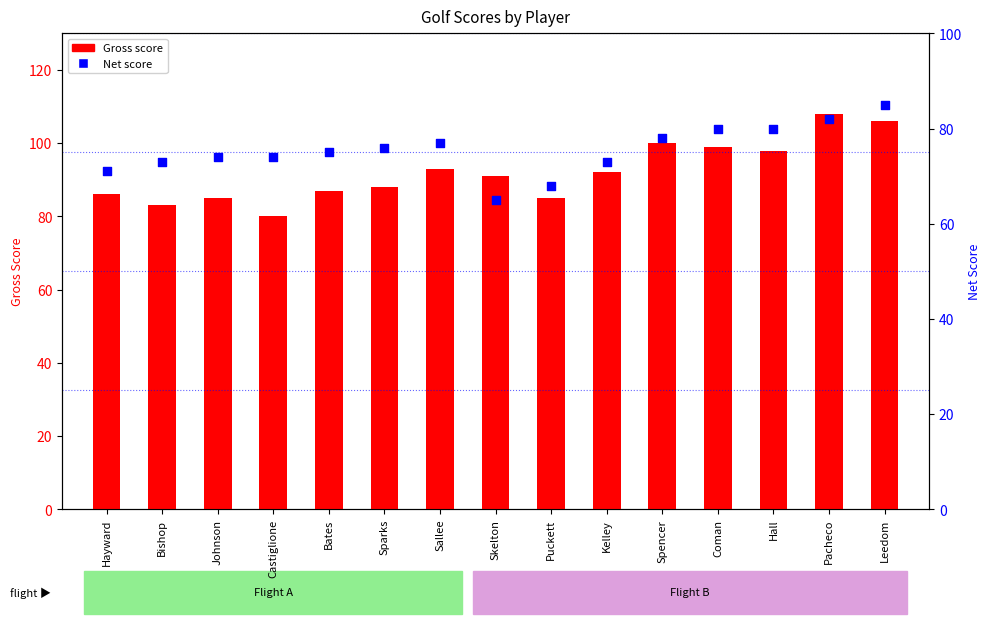

What is the total value across all series at Sparks?

164